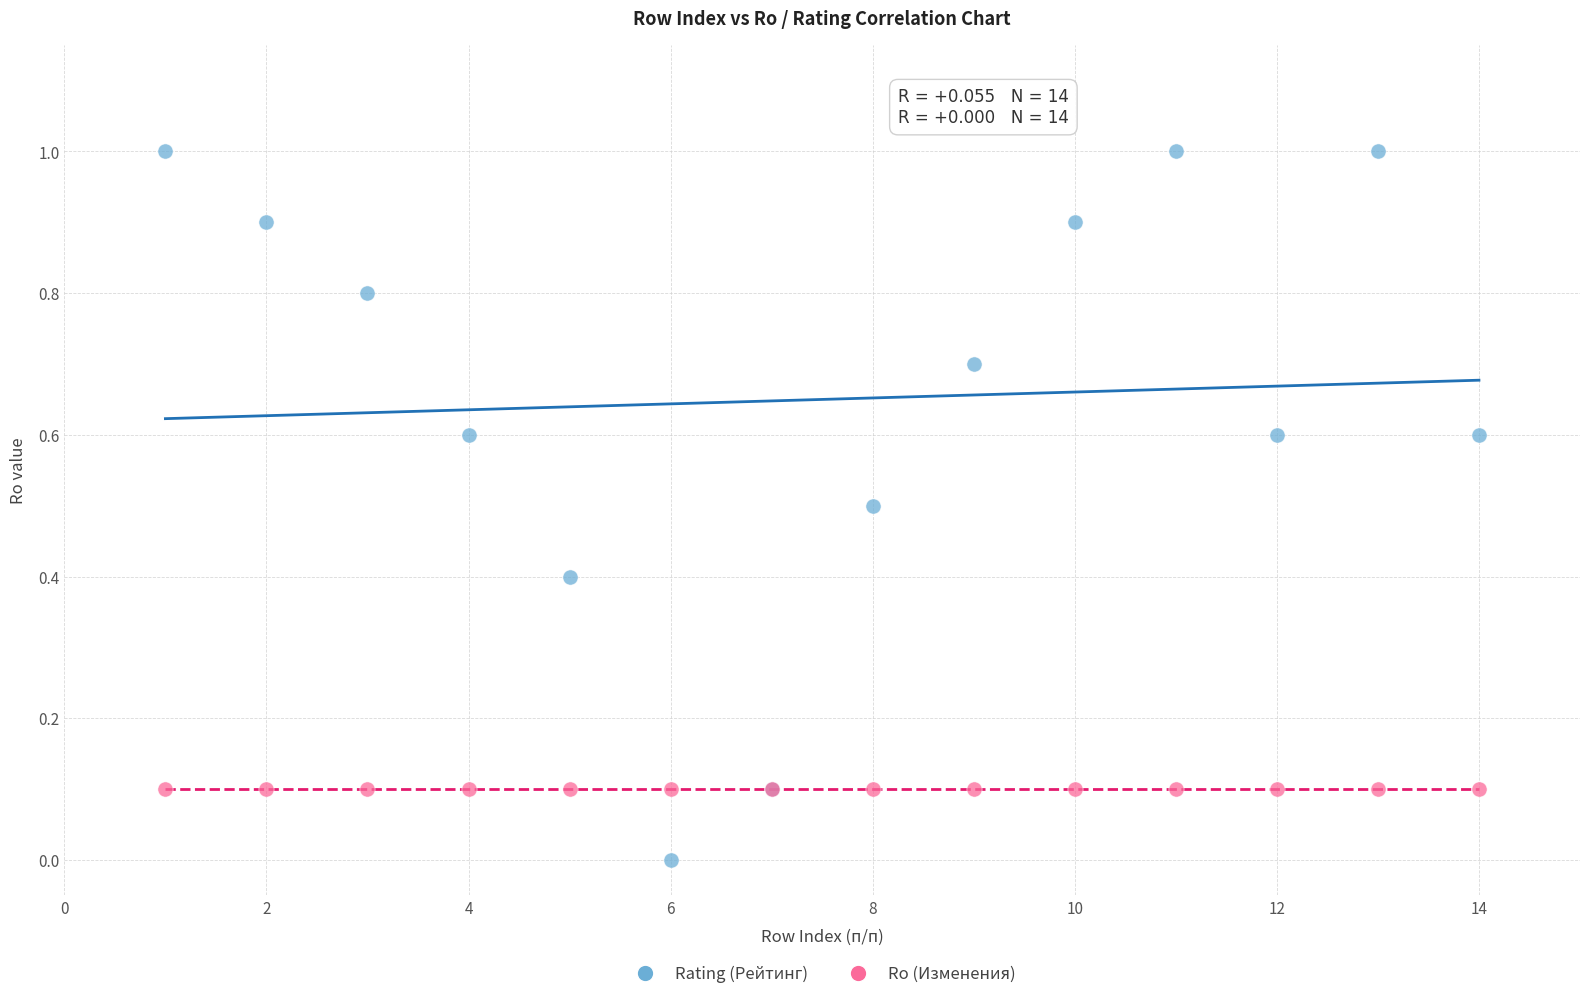

What are all the series names shown in the legend?

Rating (Рейтинг), Ro (Изменения)